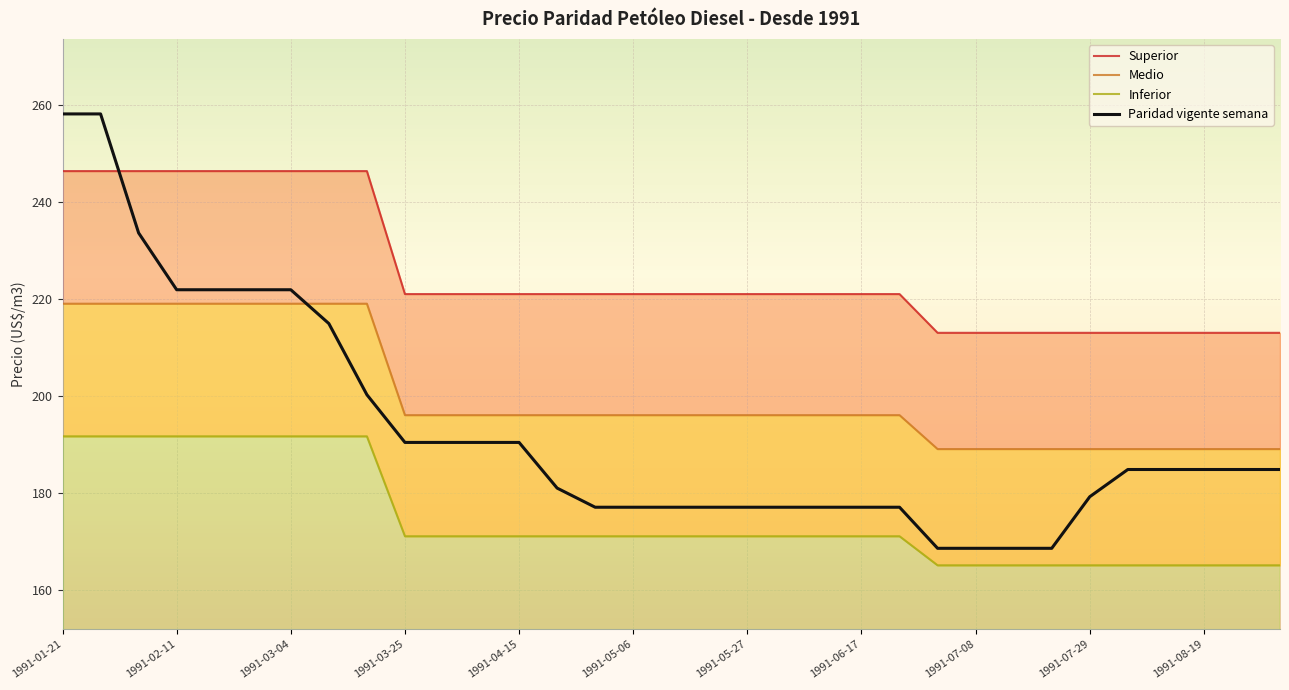

At how many categories does at least one series exceed 244?

9